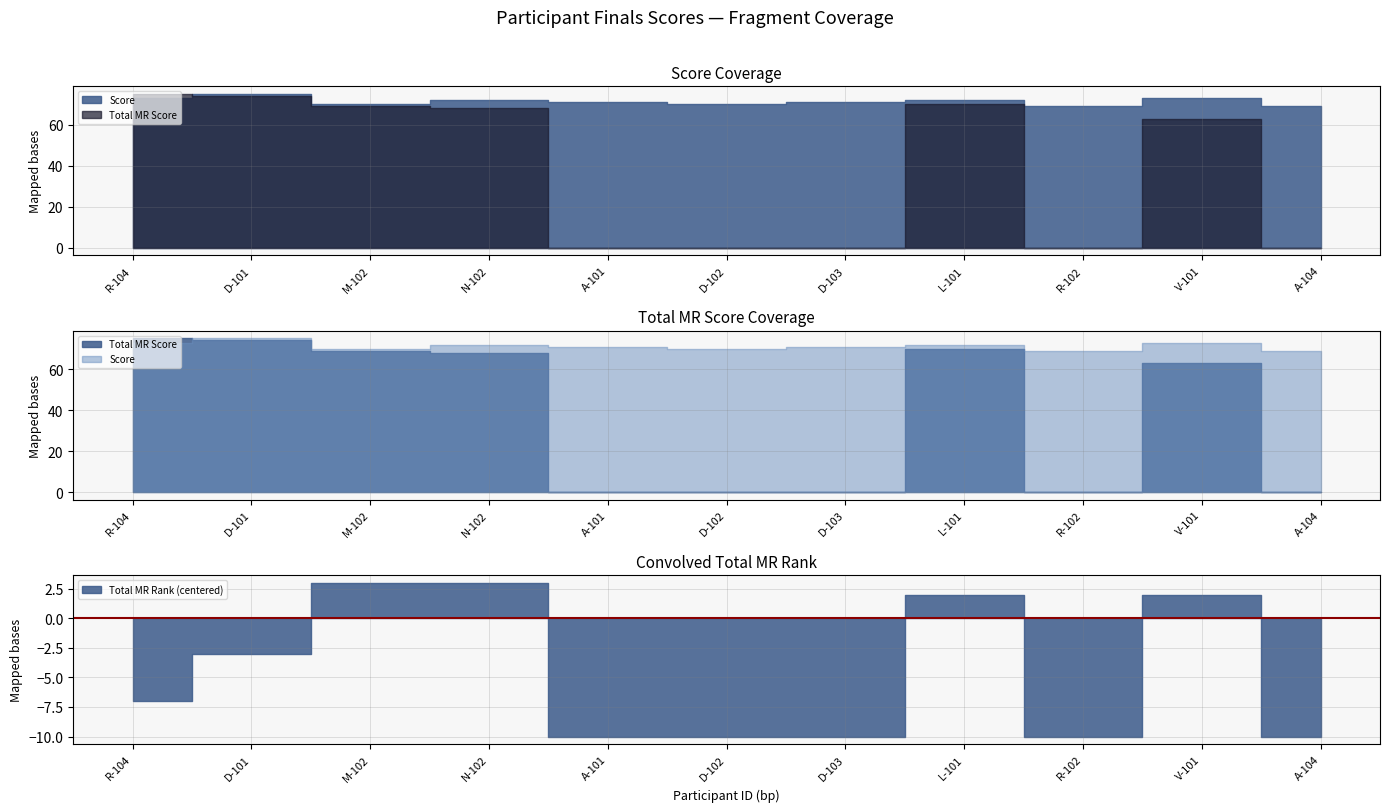

Which series changed the most between D-103 and A-104?

Score